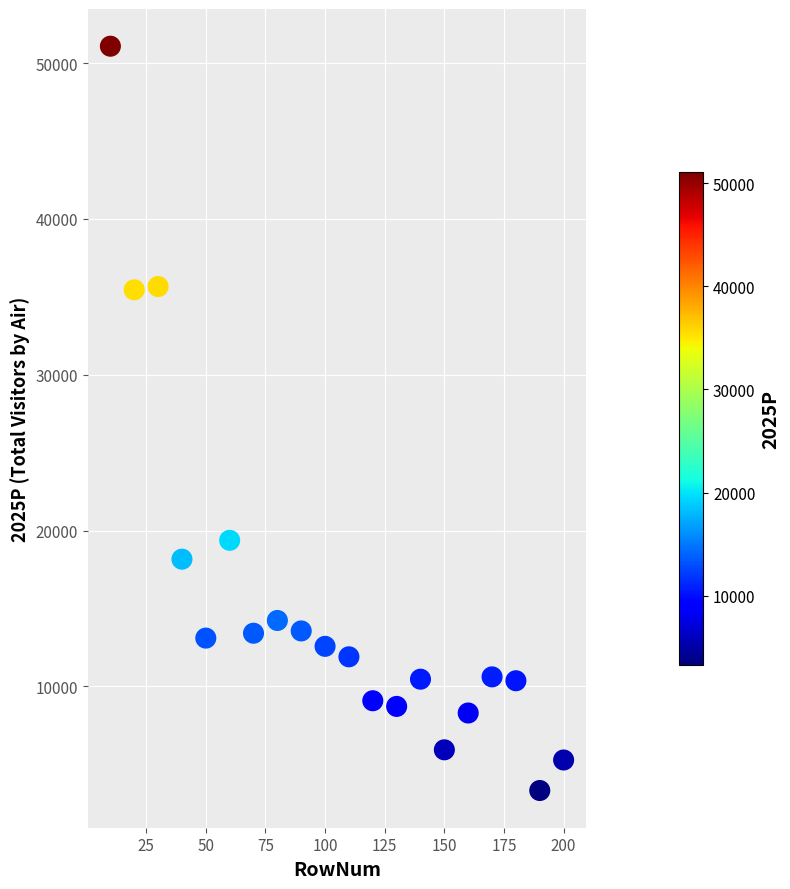

What is the range of X values (max minus min)?

190.0